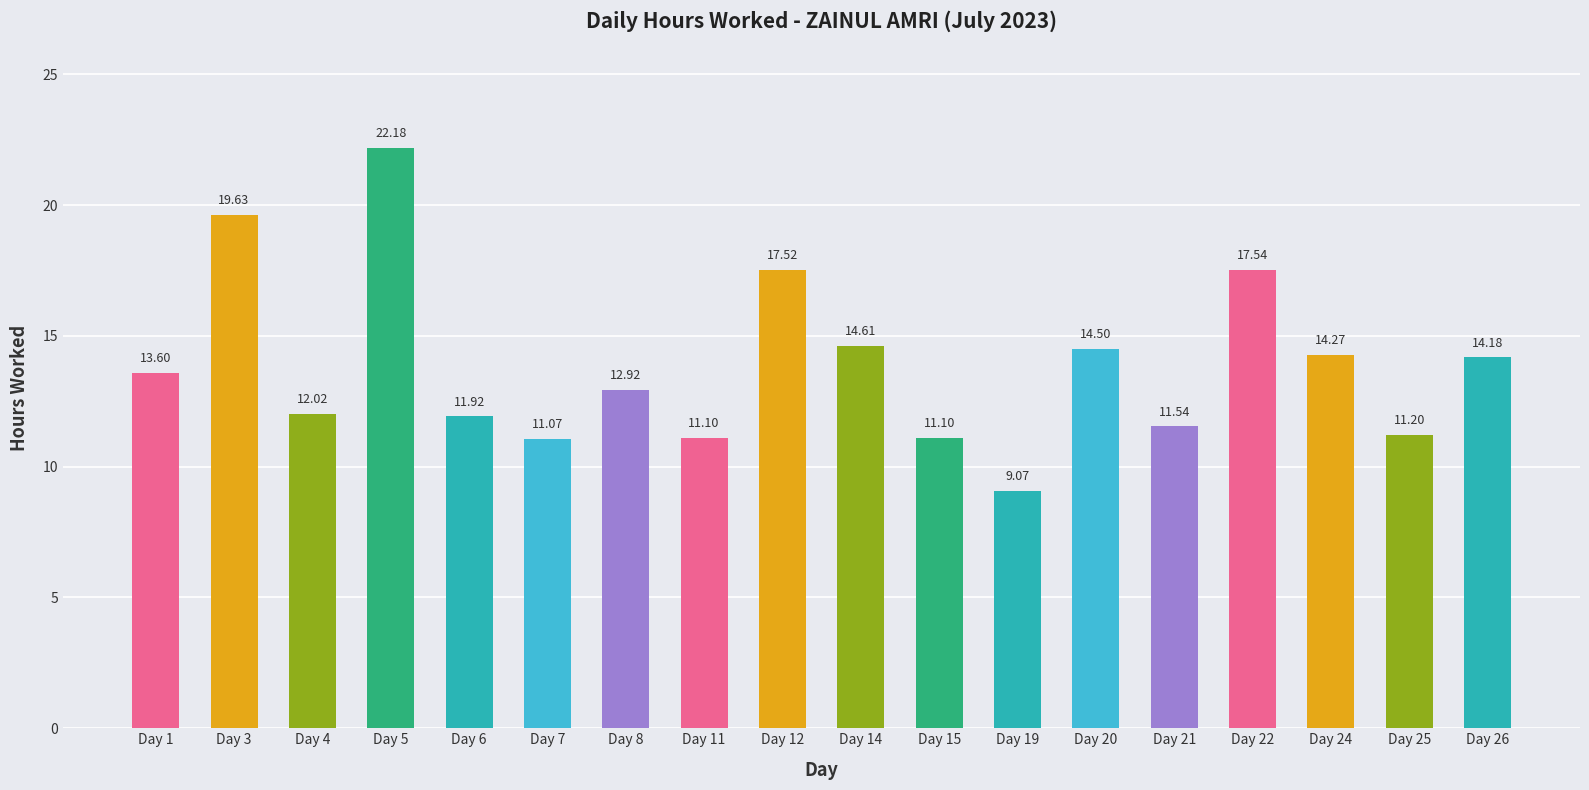

How many values exceed 13?

9